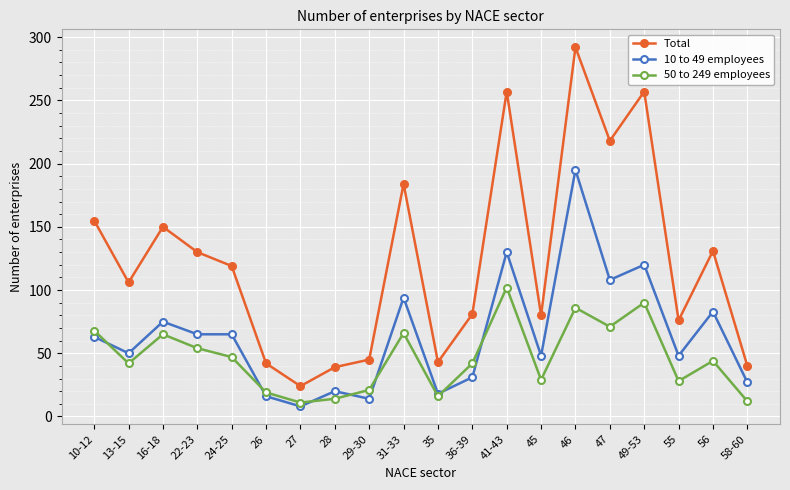

What is the difference between the highest and lowest values at 10-12?

92